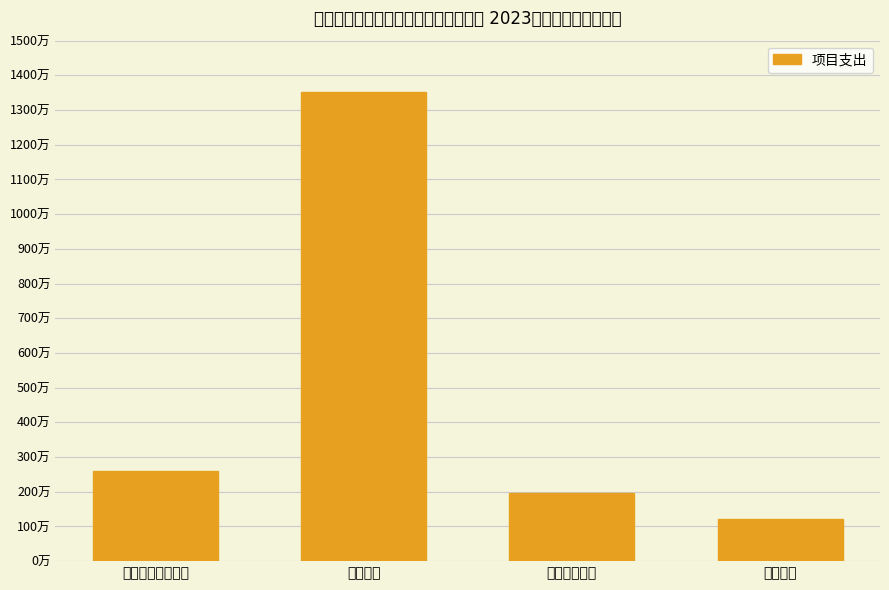

How many bars are there in total?

4